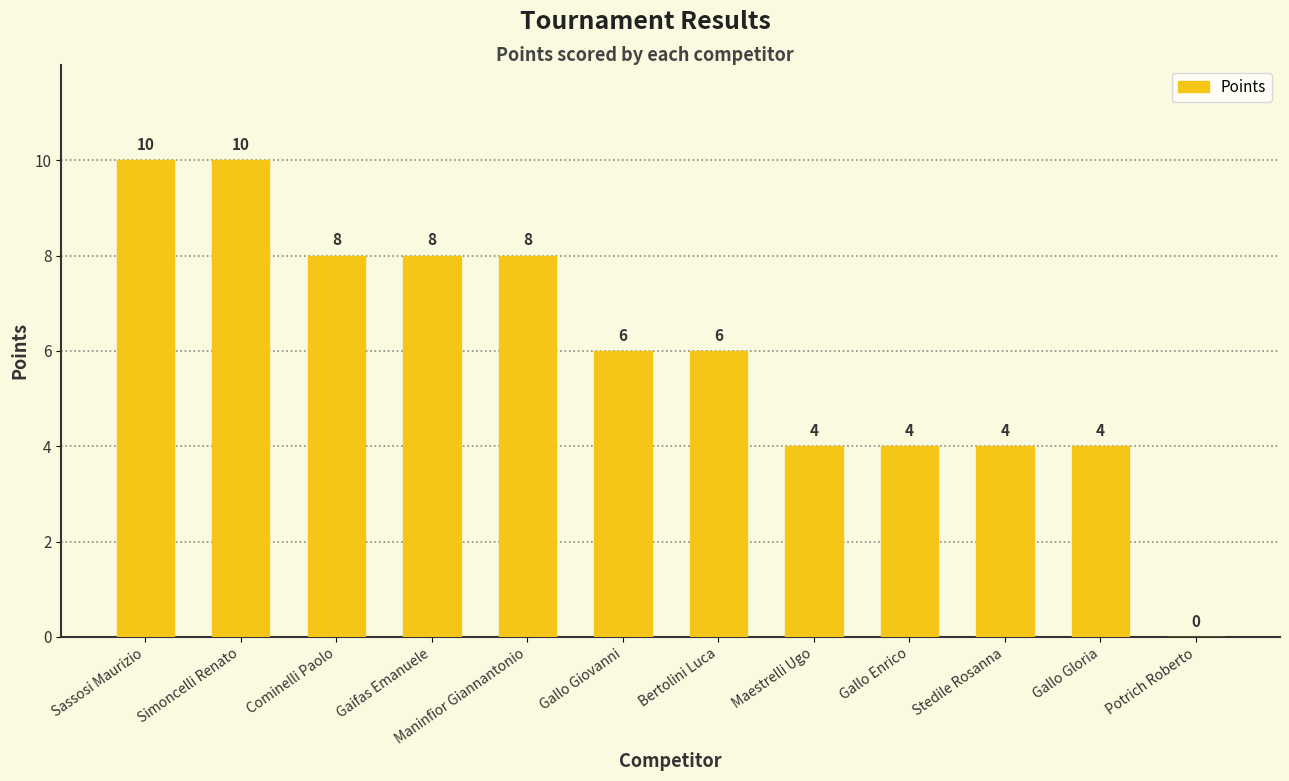

What is the maximum value shown in the chart?

10